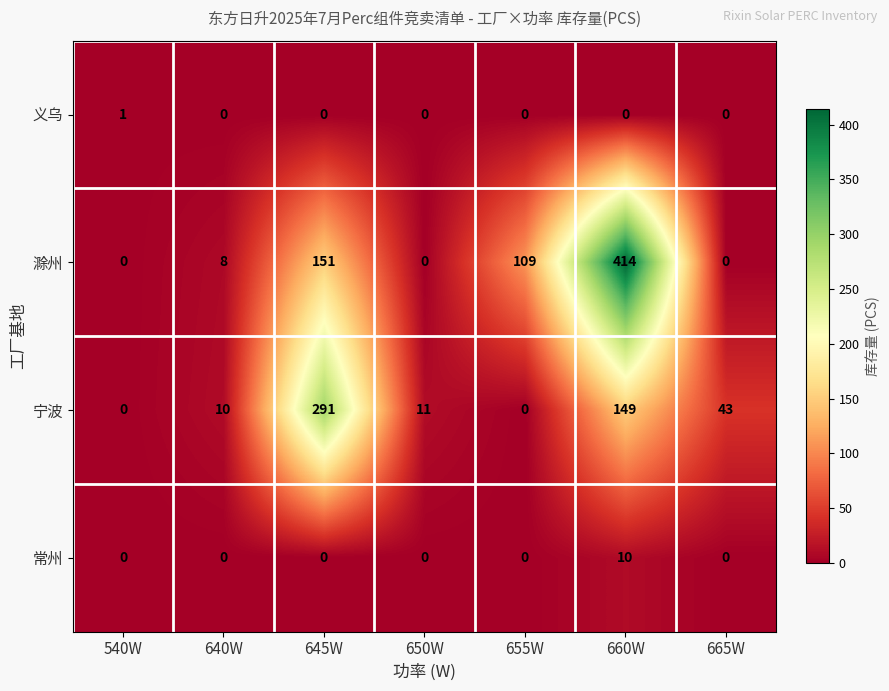

At which category is the sum across all series the highest?

660W